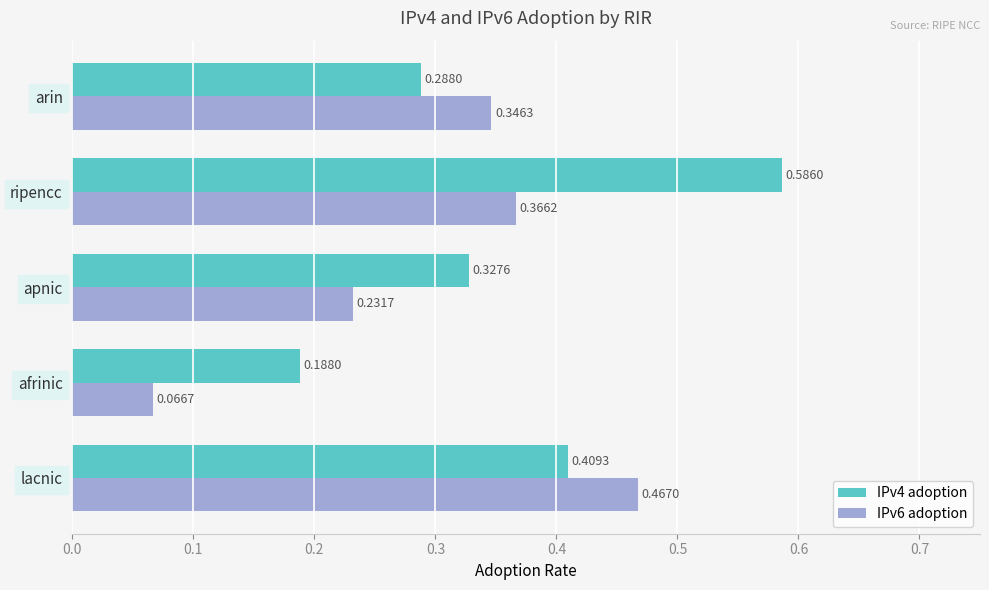

Which category has the lowest value across all series?

afrinic